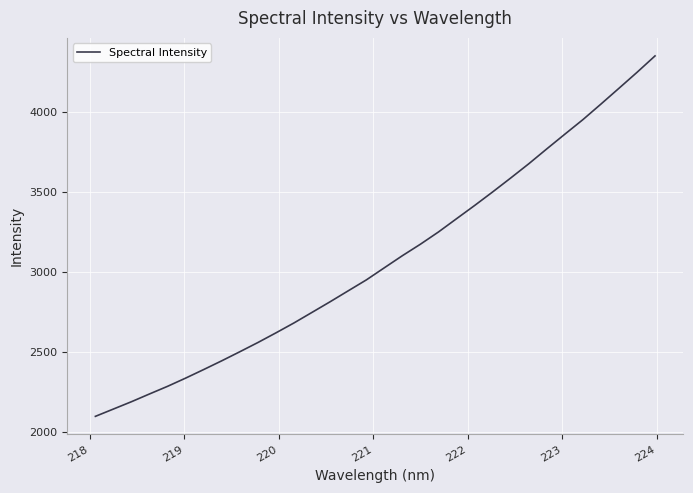

Is this an area chart (filled region under the line)?

No